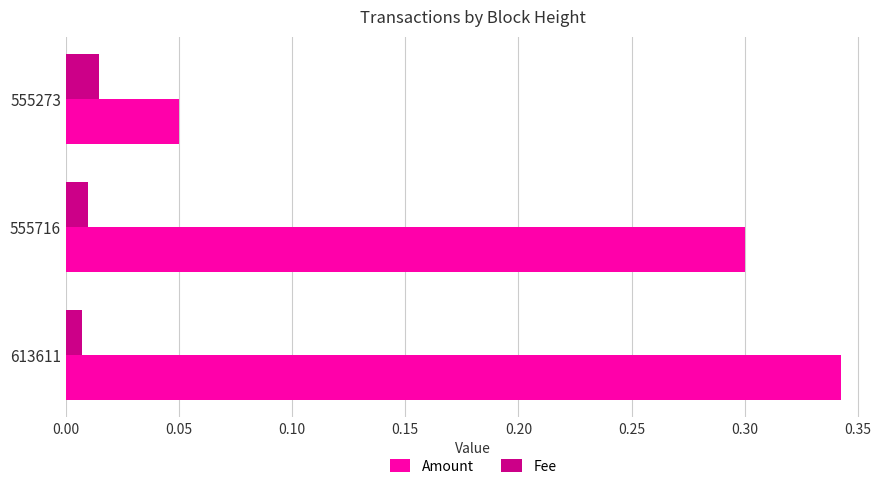

How many Fee values are between 0 and 1?

3